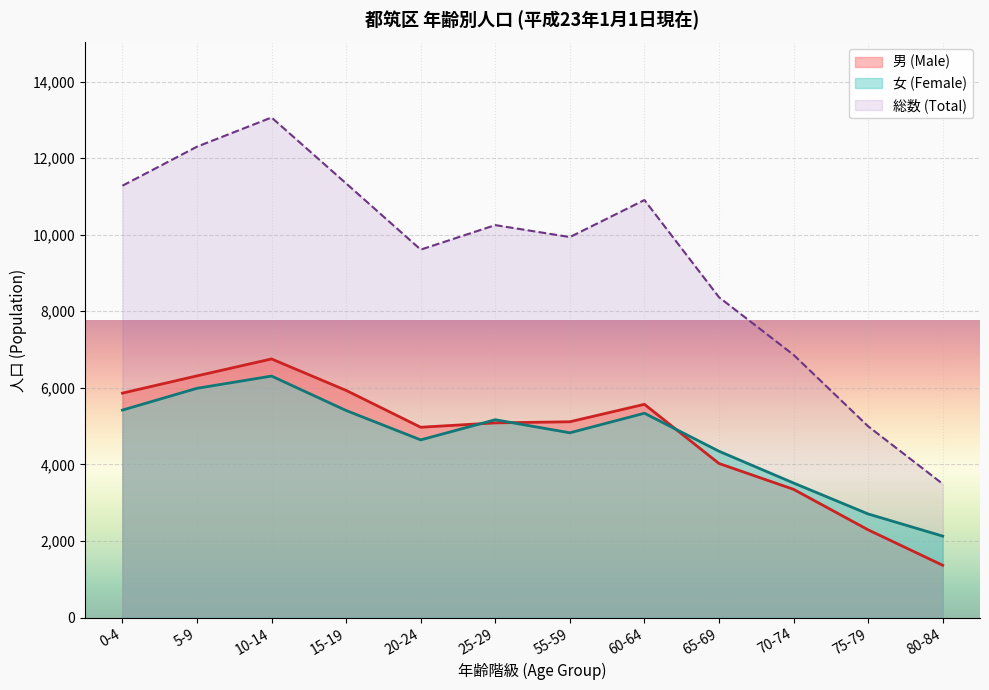

What is the highest value of the 総数 (Total) series?

13061